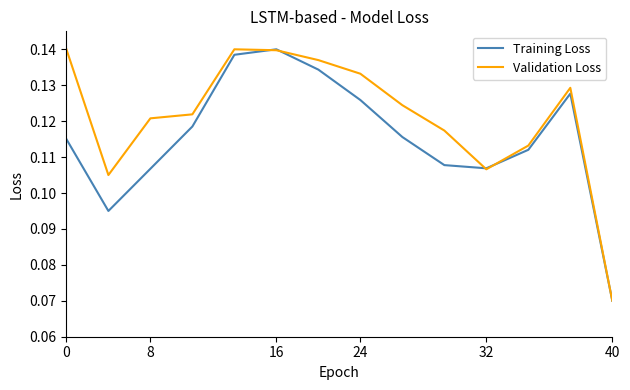

List the series in order of their overall mean, highest first.

Validation Loss, Training Loss